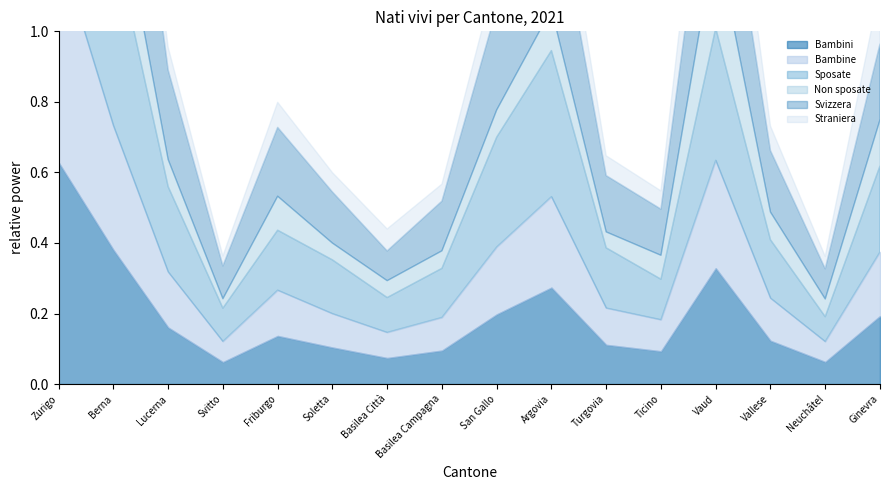

The value of Straniera at Svitto is 183. True or false?

False